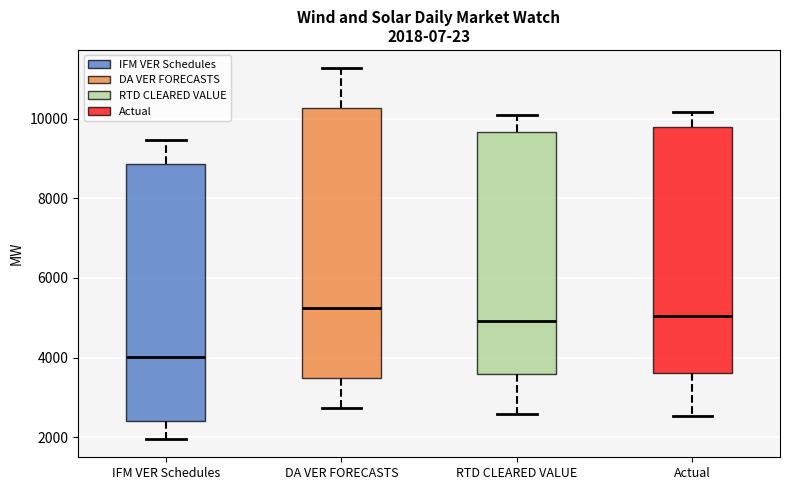

Comparing the boxes themselves (not the whiskers), which one is the tallest?

DA VER FORECASTS